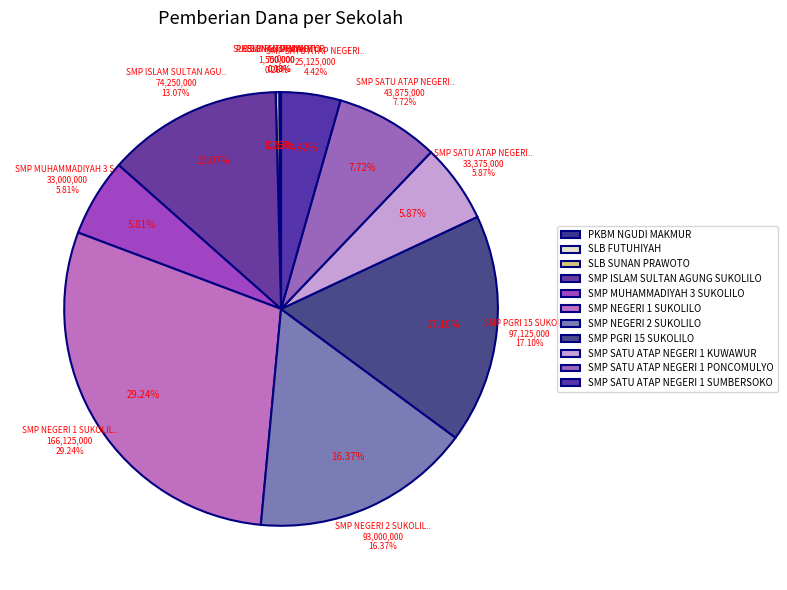

Between SMP PGRI 15 SUKOLILO and SMP SATU ATAP NEGERI 1 KUWAWUR, which is larger?

SMP PGRI 15 SUKOLILO